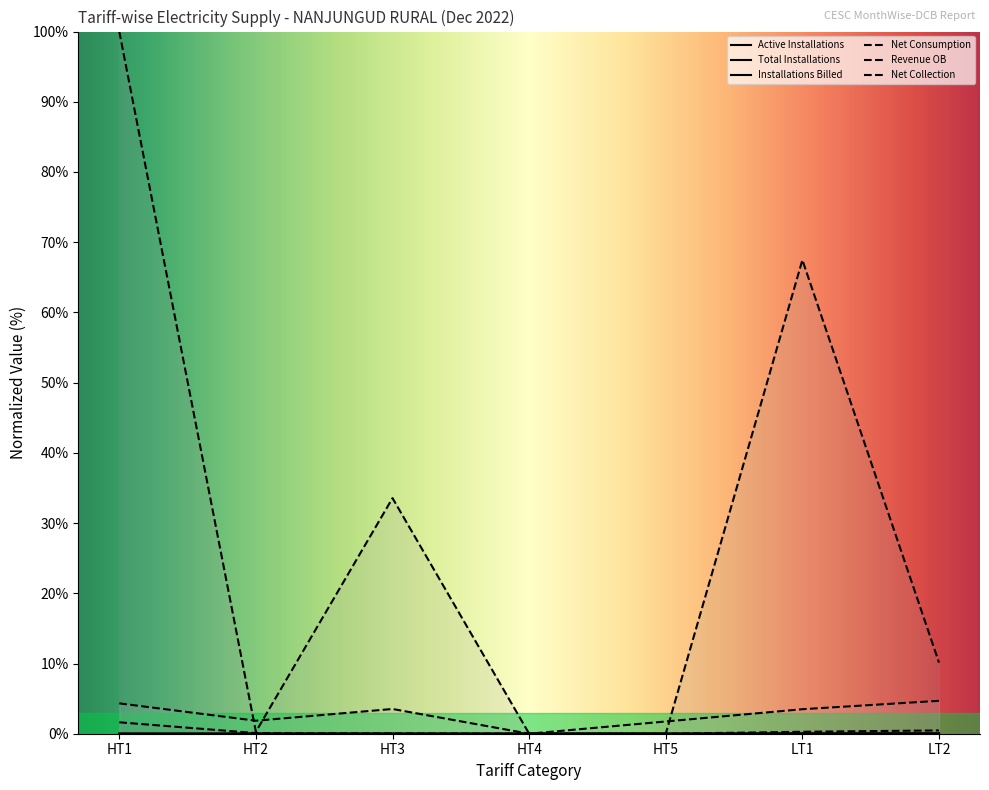

How many lines are shown in the chart?

6